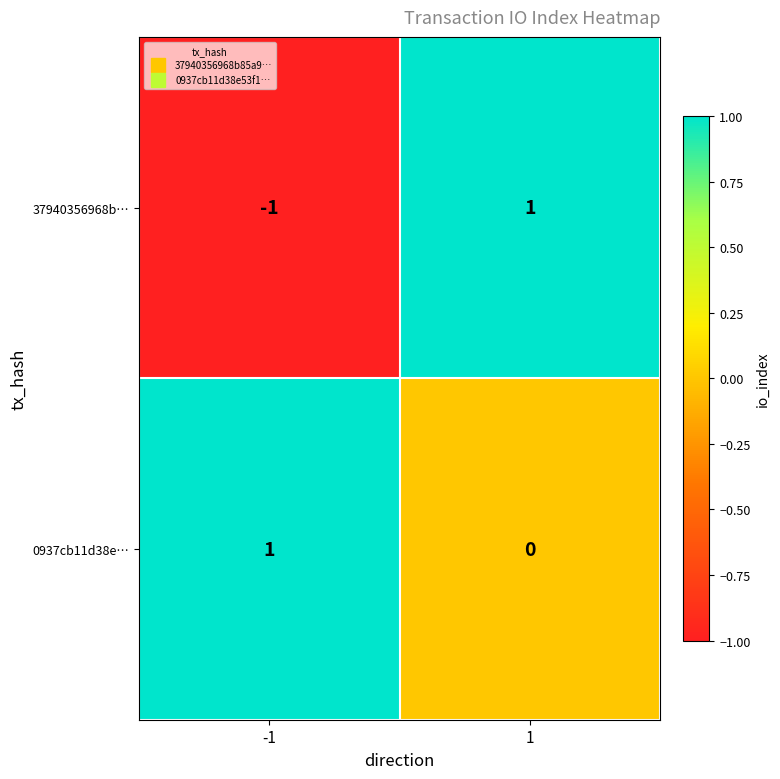

At which category is the sum across all series the highest?

1